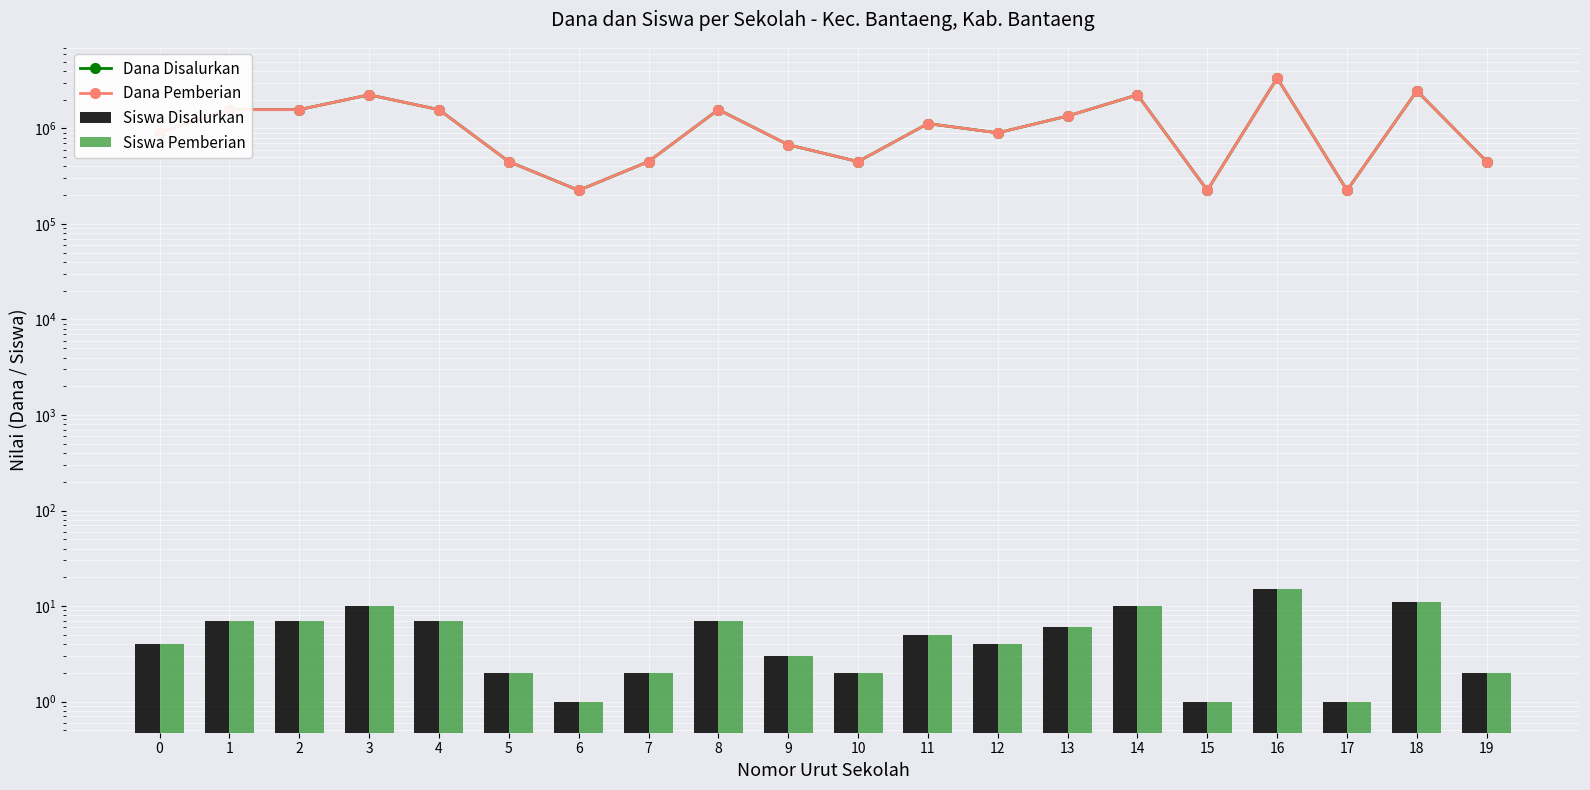

What is the total value across all series at 11?

2250010